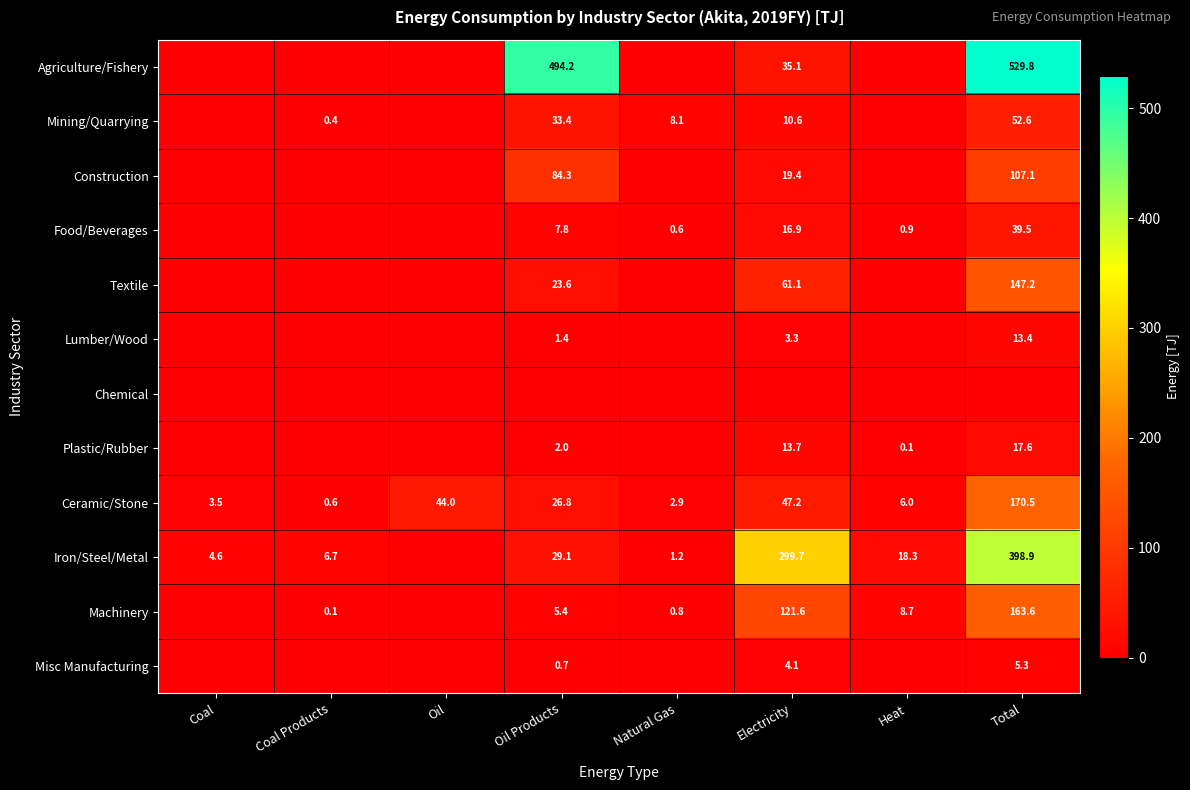

The Machinery series shows 9.0 at Oil Products. True or false?

False